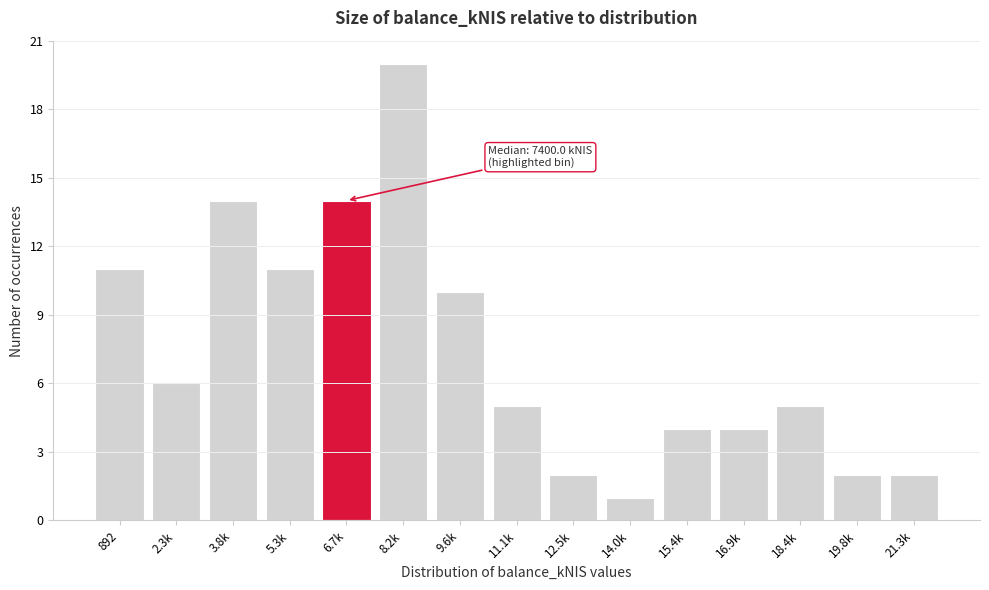

Reading right to left, what are all the values shown in this chart?

2	2	5	4	4	1	2	5	10	20	14	11	14	6	11